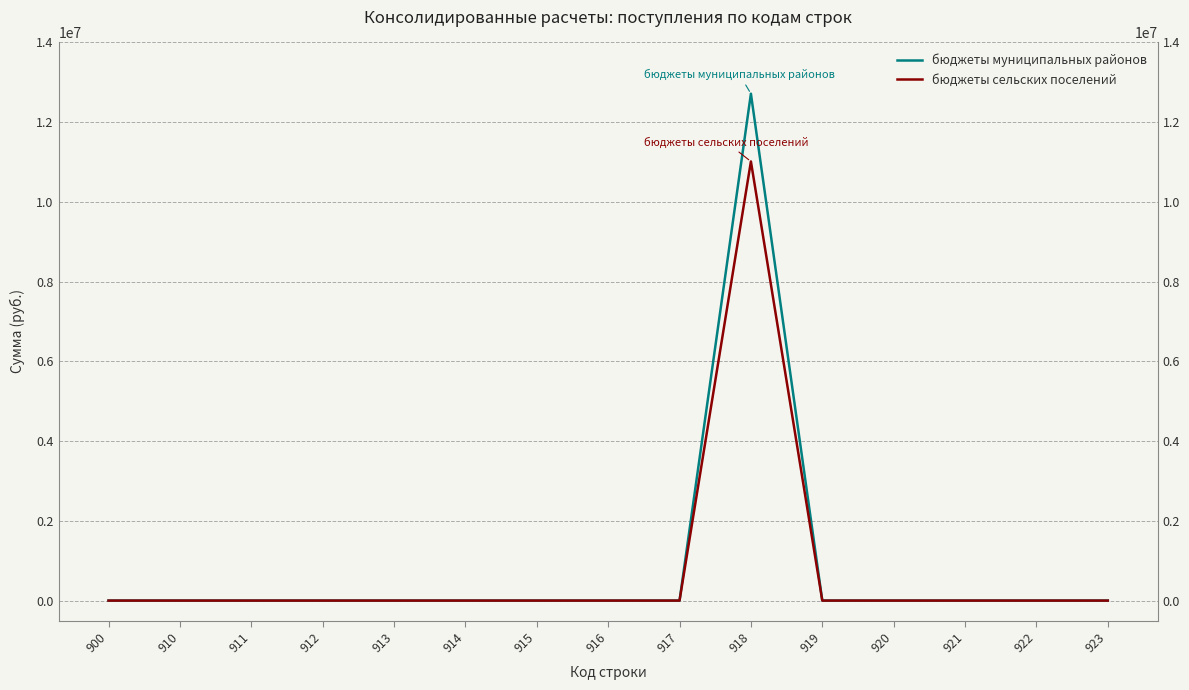

Does the chart have visible grid lines?

Yes